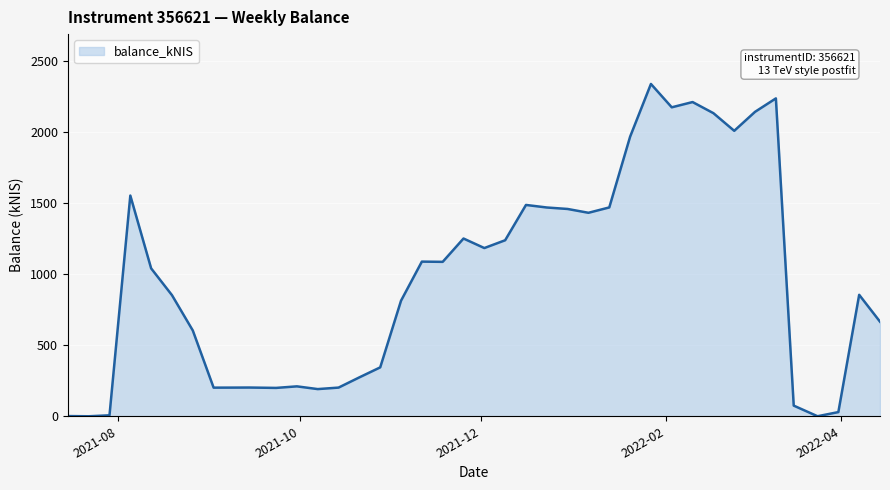

What is the maximum value shown in the chart?

2337.1